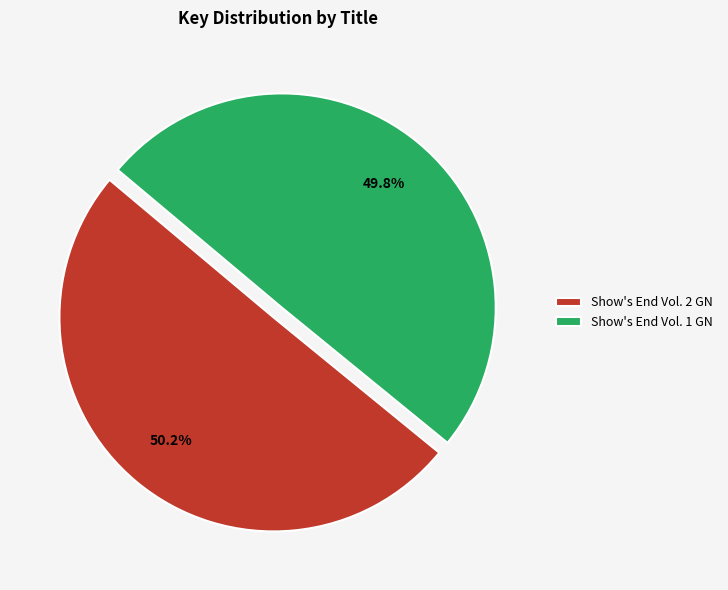

To the nearest percent, what portion does Show's End Vol. 2 GN represent?

50%